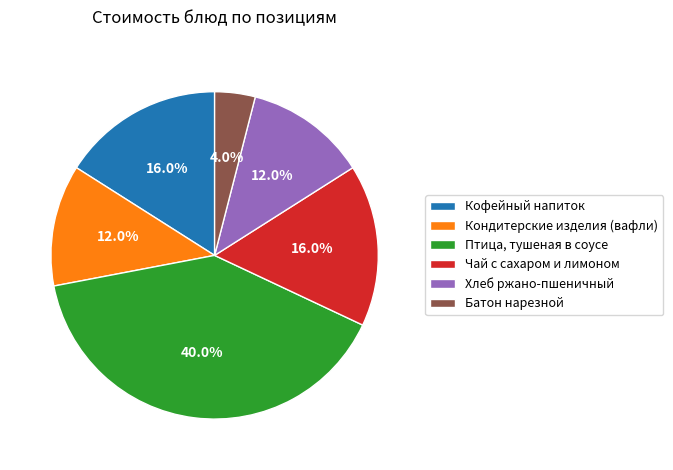

How many segments does this pie chart have?

6